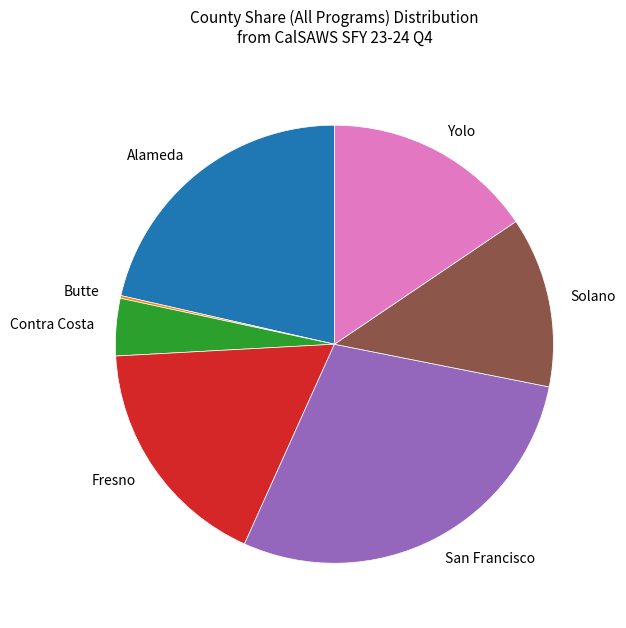

Is it true that Yolo is 30% of the pie?

False